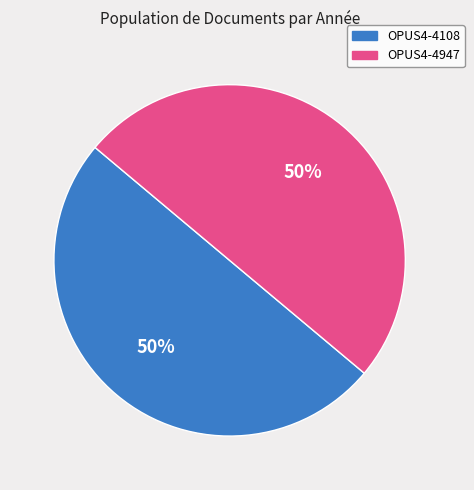

Approximately how many times larger is the value at OPUS4-4108 compared to OPUS4-4947?

1.0